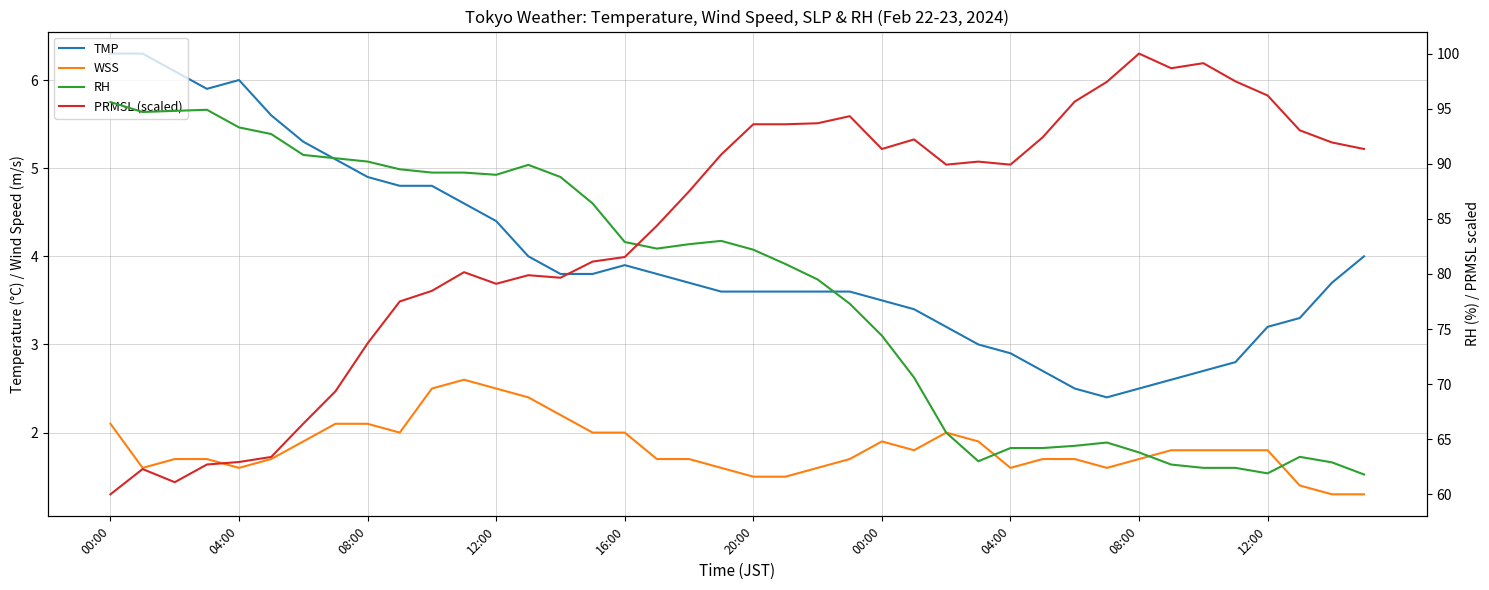

True or false: RH and WSS intersect in this chart.

False